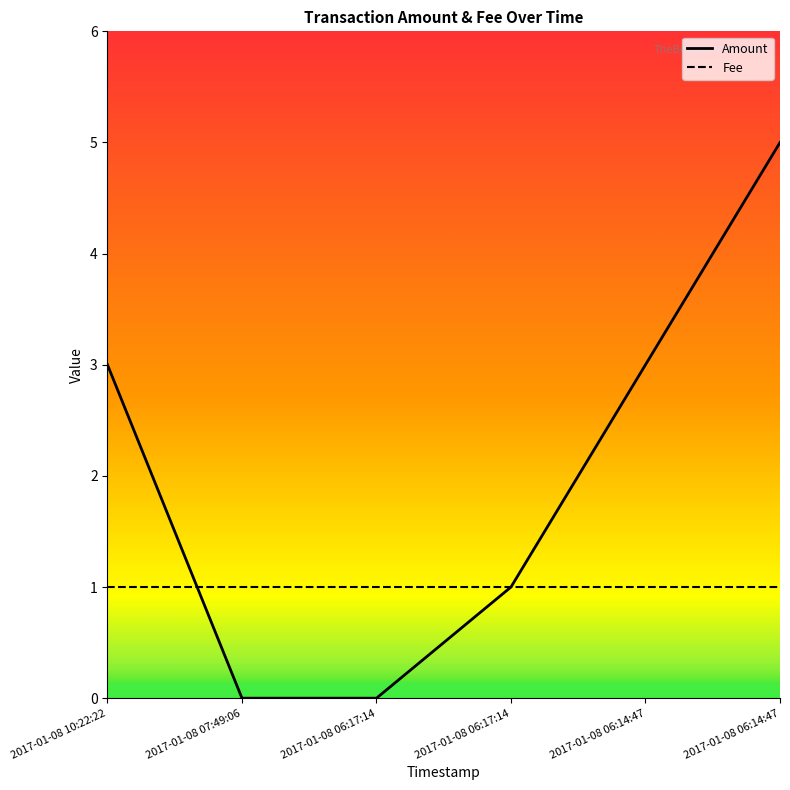

What are all the series names shown in the legend?

Amount, Fee